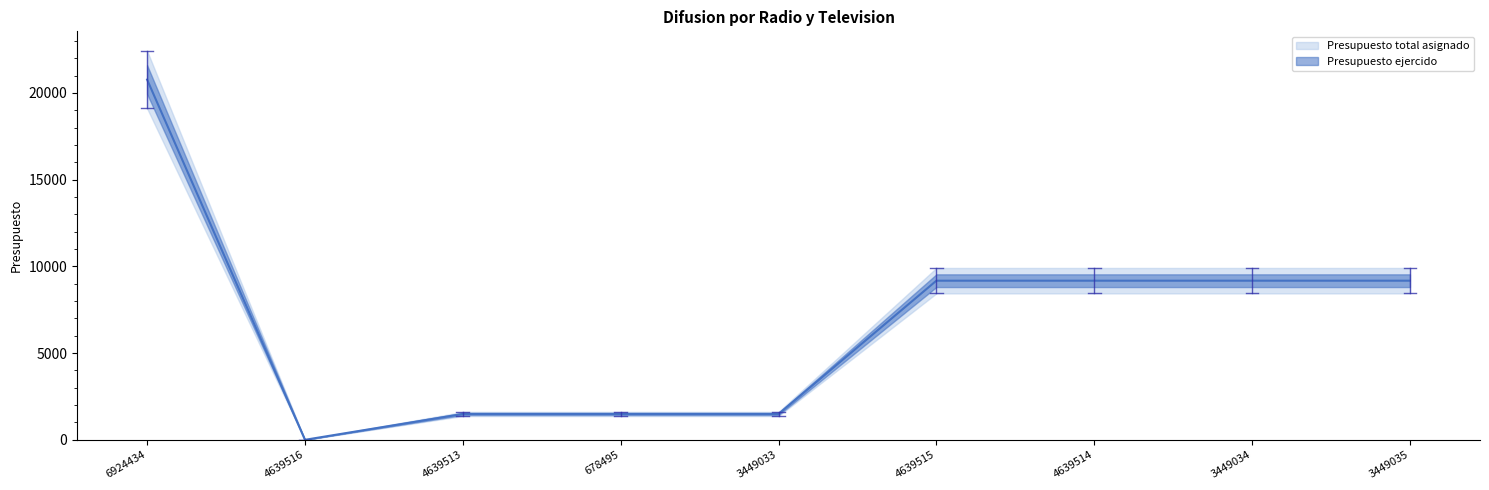

Rank the categories by value from lowest to highest.

4639516, 4639513, 678495, 3449033, 4639515, 4639514, 3449034, 3449035, 6924434